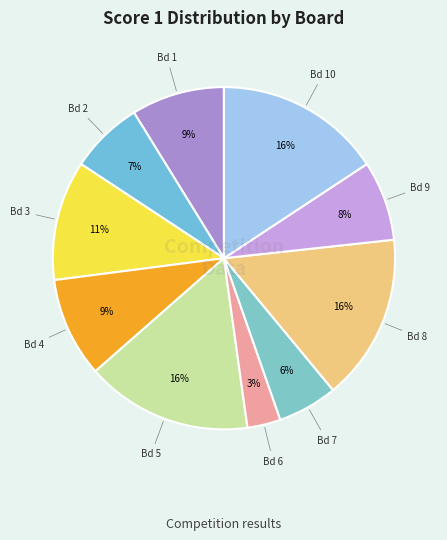

Which category has the biggest portion of the pie?

Board 5